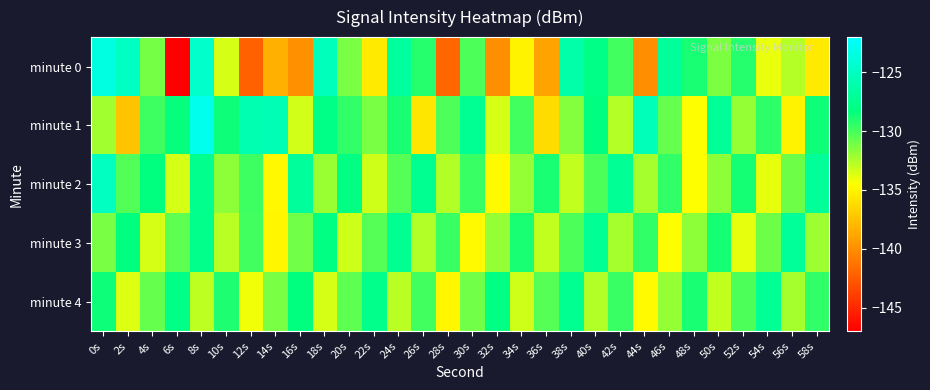

Reading left to right, extract all data points from this chart.

minute 0: 0s=-123.5	2s=-125.0	4s=-131.2	6s=-146.9	8s=-124.6	10s=-133.5	12s=-142.3	14s=-138.4	16s=-139.9	18s=-125.4	20s=-131.3	22s=-135.5	24s=-126.8	26s=-129.2	28s=-142.0	30s=-130.2	32s=-140.0	34s=-135.0	36s=-139.0	38s=-126.2	40s=-128.0	42s=-129.9	44s=-140.0	46s=-126.9	48s=-128.9	50s=-131.3	52s=-129.2	54s=-134.0	56s=-132.7	58s=-135.5
minute 1: 0s=-132.2	2s=-137.3	4s=-129.8	6s=-128.4	8s=-122.9	10s=-128.6	12s=-125.9	14s=-125.6	16s=-133.3	18s=-127.9	20s=-129.5	22s=-131.2	24s=-128.9	26s=-135.7	28s=-130.1	30s=-127.3	32s=-133.5	34s=-129.9	36s=-136.2	38s=-131.6	40s=-128.2	42s=-132.7	44s=-125.5	46s=-130.8	48s=-134.6	50s=-127.1	52s=-131.9	54s=-129.3	56s=-135.0	58s=-128.6
minute 2: 0s=-125.1	2s=-130.2	4s=-128.3	6s=-133.5	8s=-127.6	10s=-131.7	12s=-129.8	14s=-134.9	16s=-126.9	18s=-132.0	20s=-128.1	22s=-133.2	24s=-130.3	26s=-127.5	28s=-132.6	30s=-129.7	32s=-134.8	34s=-131.9	36s=-128.9	38s=-133.0	40s=-130.1	42s=-127.2	44s=-132.3	46s=-129.5	48s=-134.6	50s=-131.7	52s=-128.8	54s=-133.9	56s=-130.9	58s=-127.0
minute 3: 0s=-131.2	2s=-128.3	4s=-133.5	6s=-130.6	8s=-127.7	10s=-132.8	12s=-129.9	14s=-134.9	16s=-131.0	18s=-128.1	20s=-133.2	22s=-130.3	24s=-127.5	26s=-132.6	28s=-129.7	30s=-134.8	32s=-131.9	34s=-128.9	36s=-133.0	38s=-130.1	40s=-127.2	42s=-132.3	44s=-129.5	46s=-134.6	48s=-131.7	50s=-128.8	52s=-133.9	54s=-130.9	56s=-127.0	58s=-132.1
minute 4: 0s=-128.6	2s=-133.7	4s=-130.8	6s=-127.9	8s=-132.9	10s=-129.0	12s=-134.1	14s=-131.2	16s=-128.3	18s=-133.5	20s=-130.6	22s=-127.7	24s=-132.8	26s=-129.9	28s=-134.9	30s=-131.0	32s=-128.1	34s=-133.2	36s=-130.3	38s=-127.5	40s=-132.6	42s=-129.7	44s=-134.8	46s=-131.9	48s=-128.9	50s=-133.0	52s=-130.1	54s=-127.2	56s=-132.3	58s=-129.5